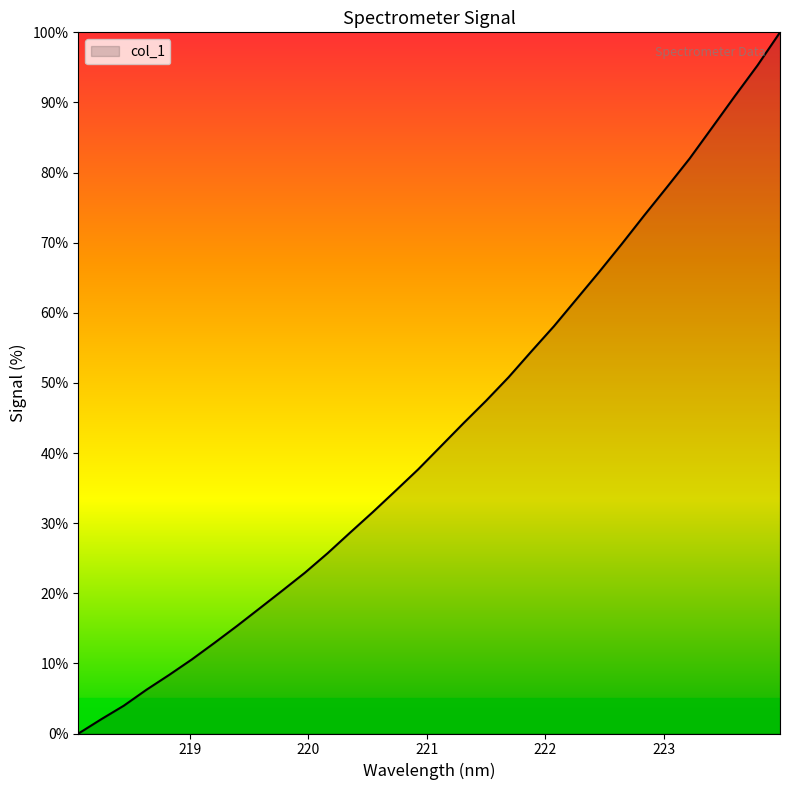

What is the greatest value displayed?

100.0